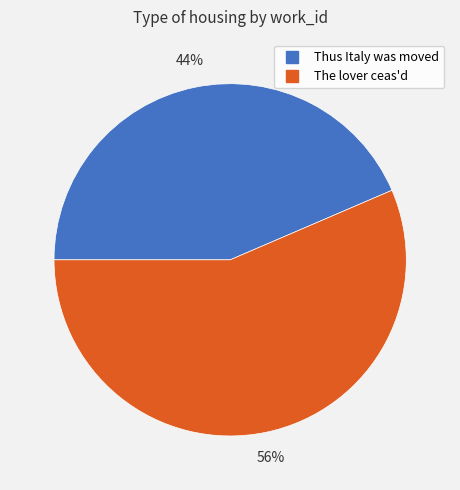

Do The lover ceas'd and Thus Italy was moved together represent more than half of the pie?

Yes